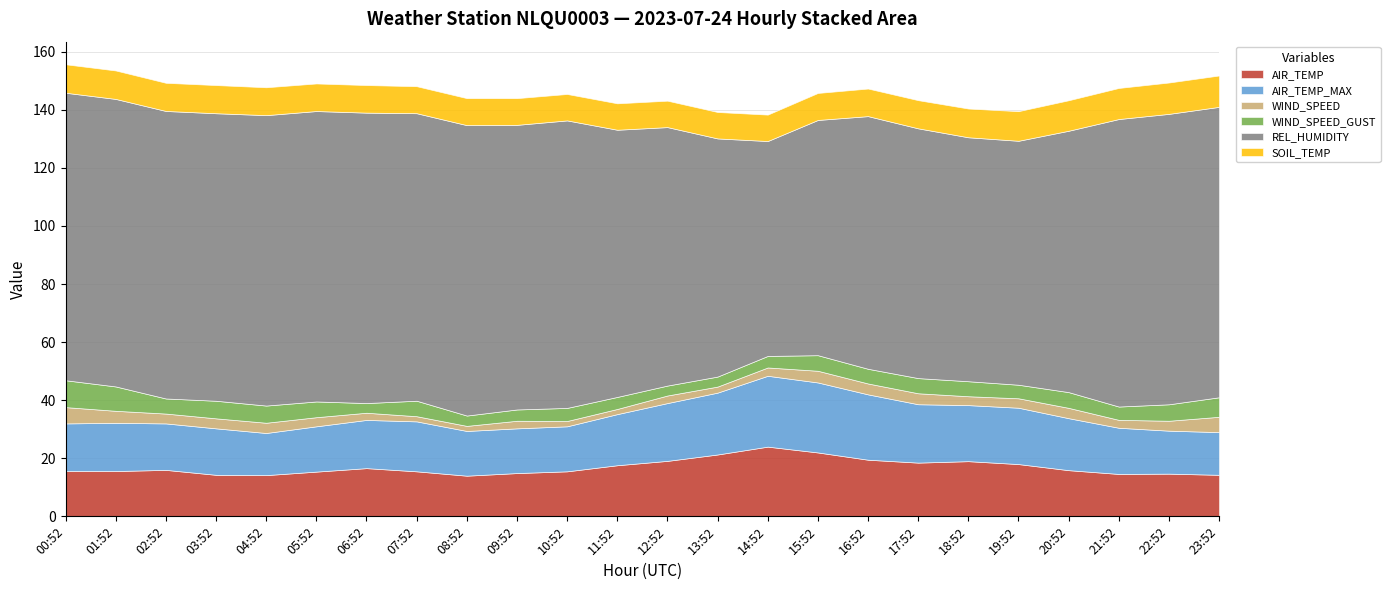

True or false: AIR_TEMP_MAX has a value of 10.5 at 13:52.

False